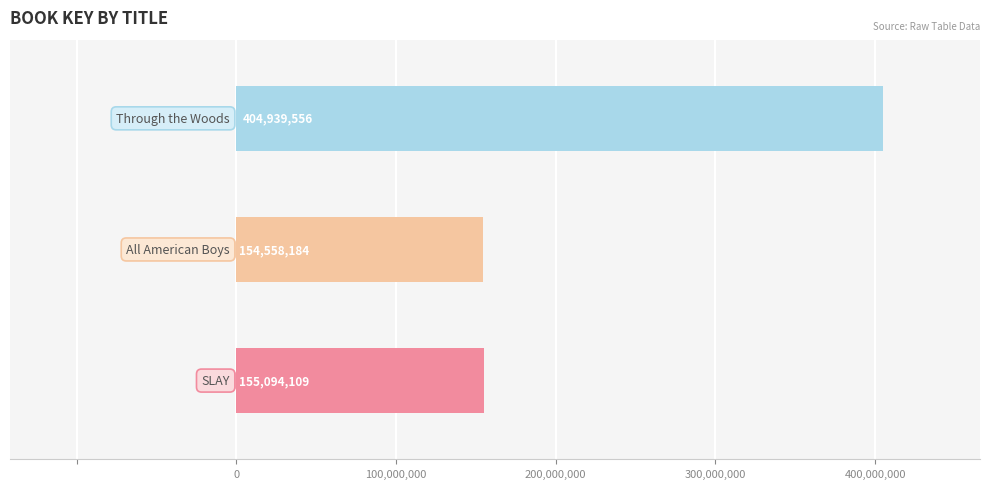

List the labels in order of value, largest first.

Through the Woods, SLAY, All American Boys